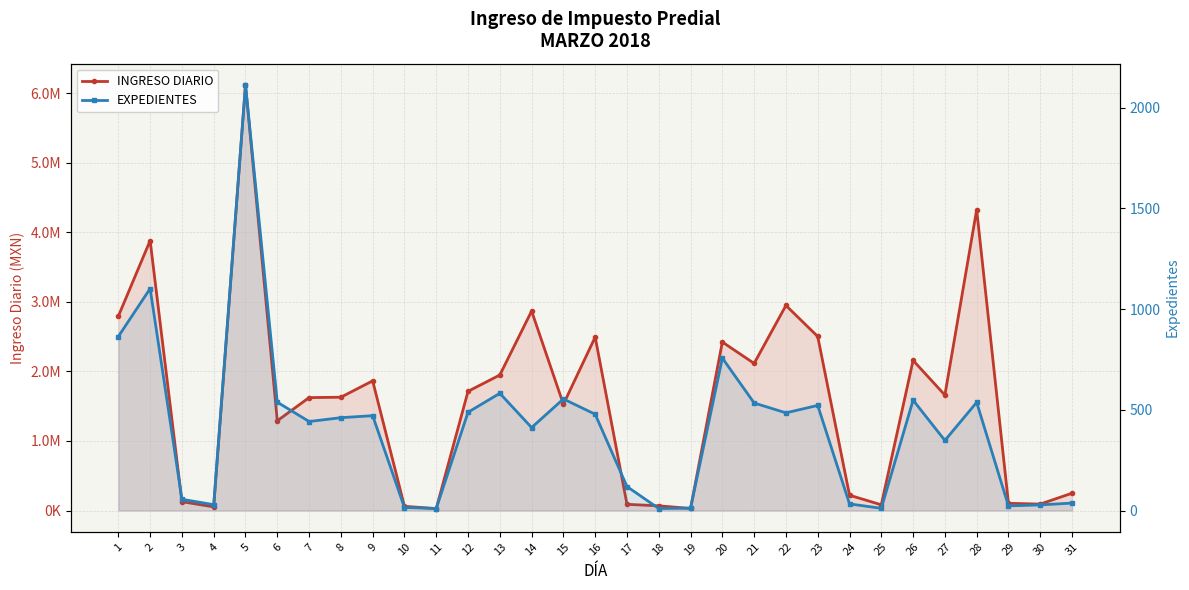

Is the value of INGRESO DIARIO at 16 greater than the value of EXPEDIENTES at 11?

Yes